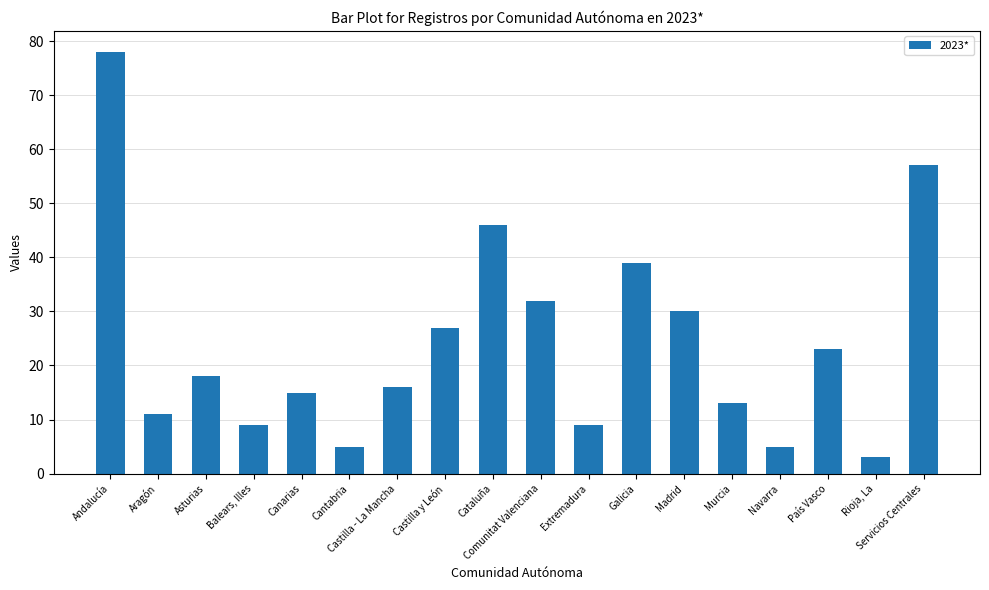

What is the sum of the values at Extremadura and Aragón?

20